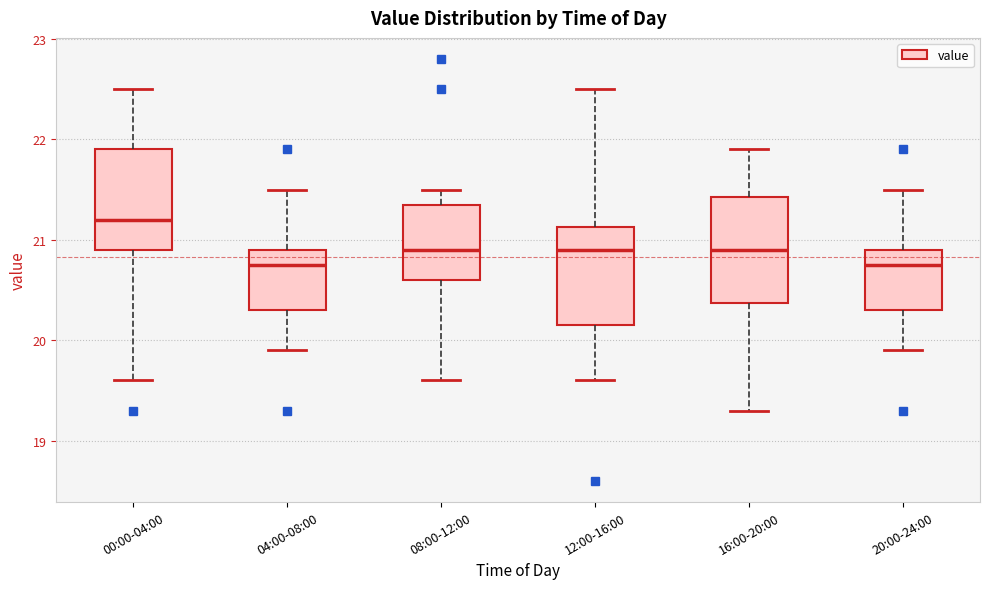

Where does the median line of the box for 04:00-08:00 sit on the y-axis? The values are not printed on the chart, so give them approximately, as read against the axis.

20.8